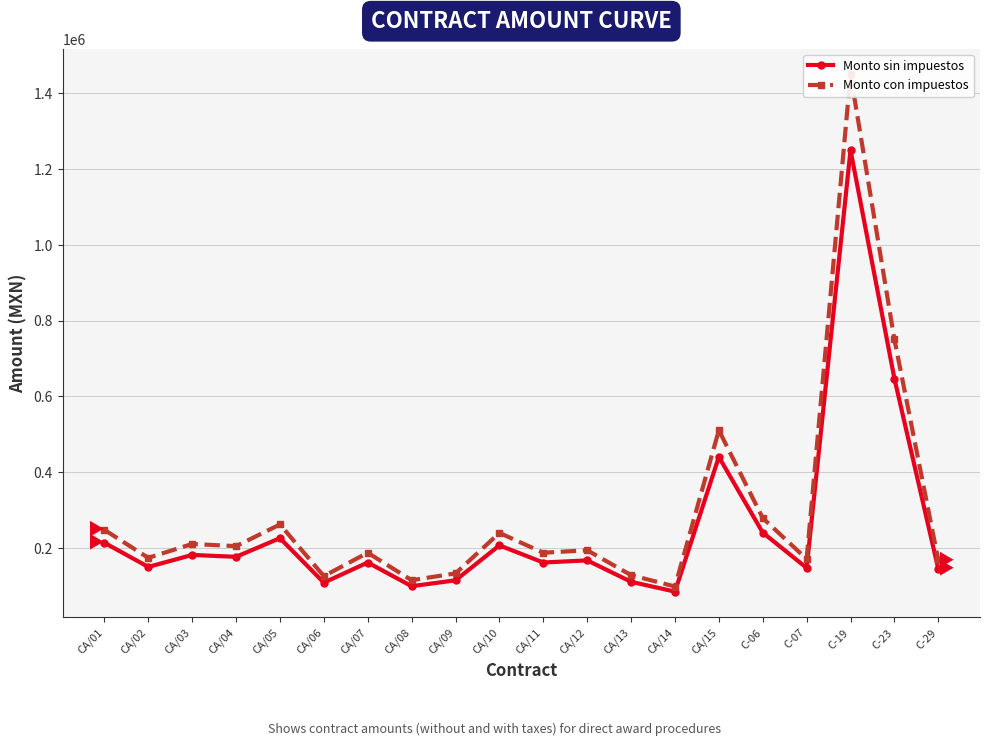

At which category does the chart reach its peak across all series?

C-19